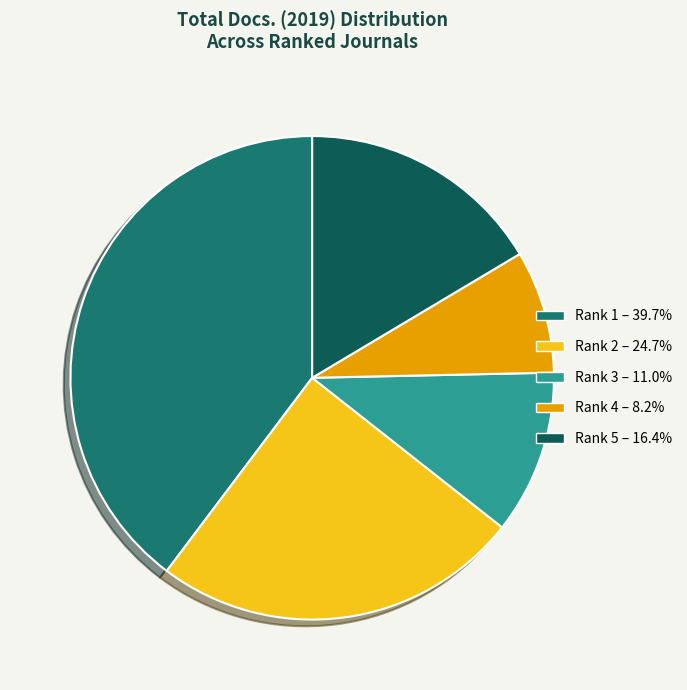

Approximately how many times larger is the value at Rank 1 – 39.7% compared to Rank 2 – 24.7%?

1.6